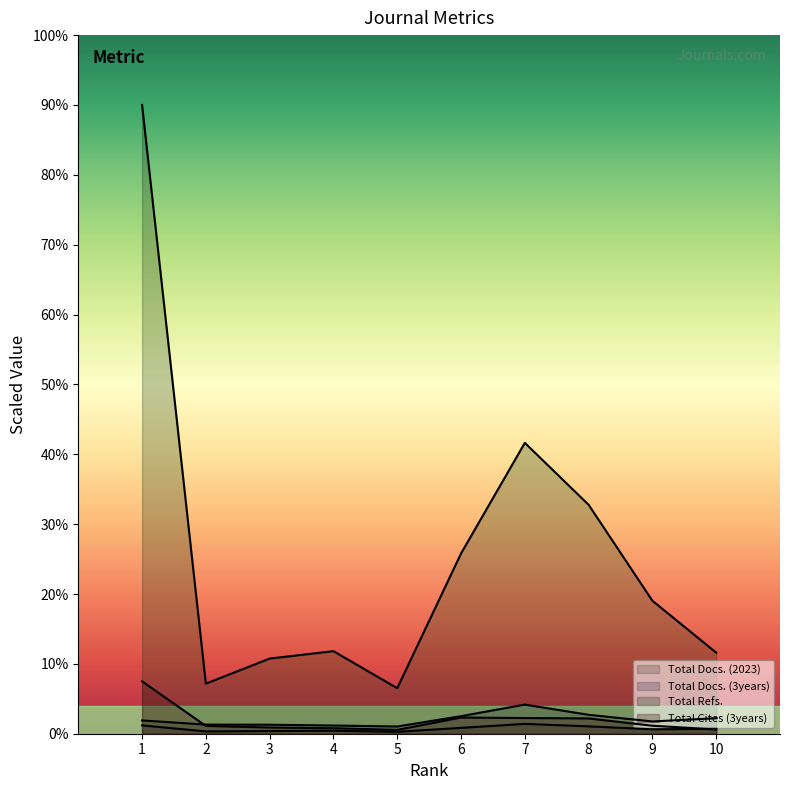

At which category is the sum across all series the highest?

1